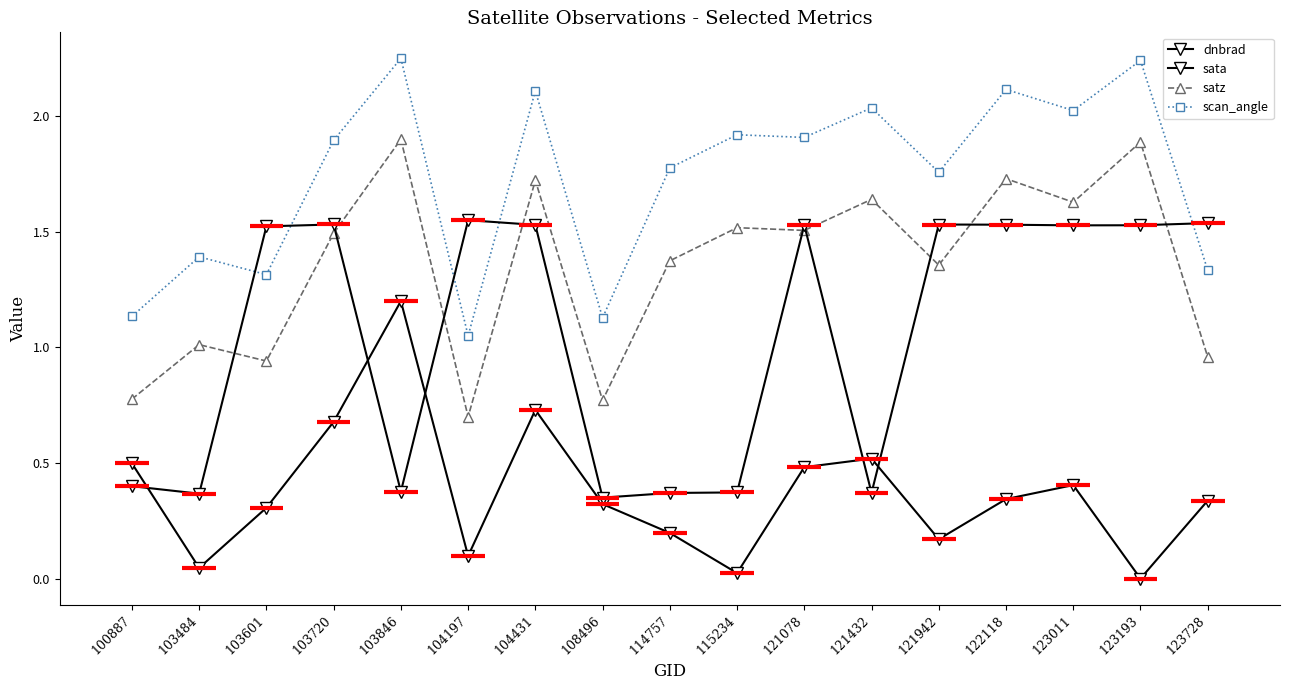

How many distinct data groups are displayed?

4